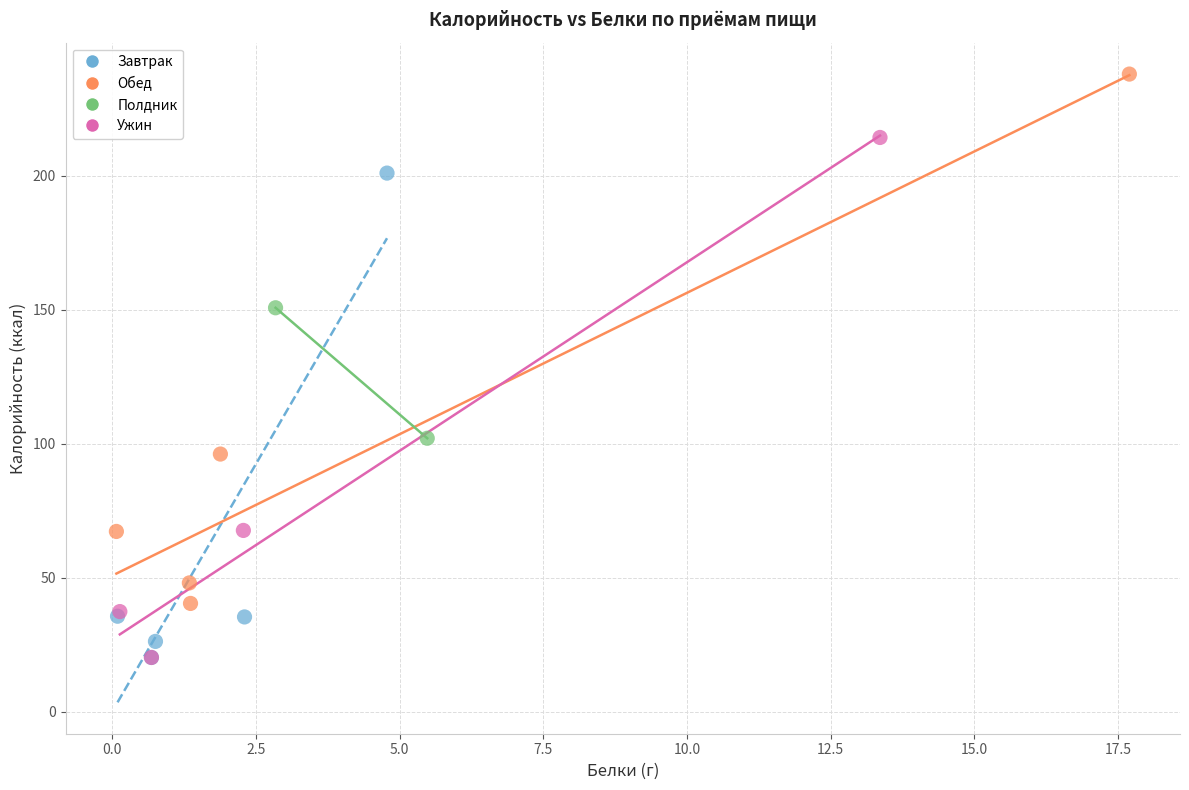

What are all the series names shown in the legend?

Завтрак, Обед, Полдник, Ужин